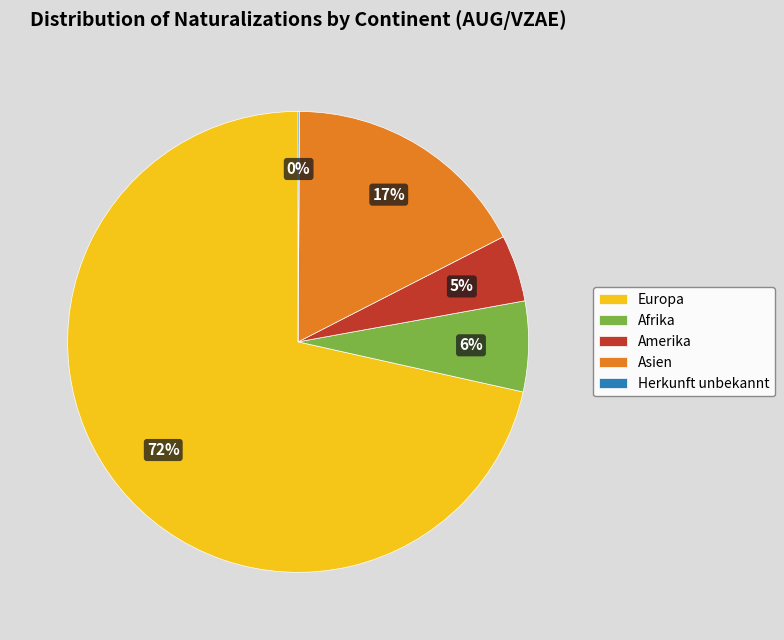

To the nearest percent, what is the average slice percentage?

20%